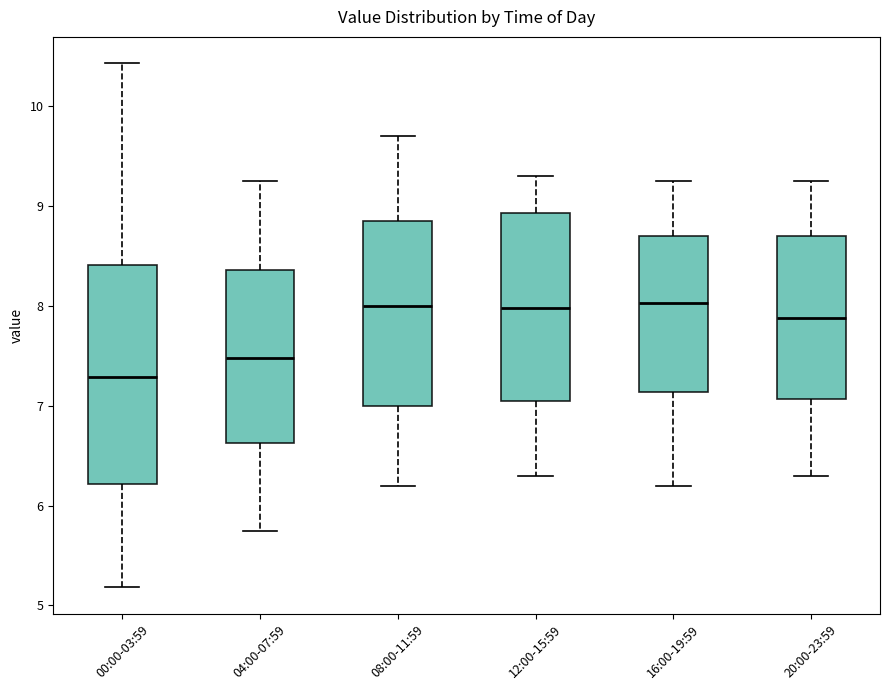

Reading left to right, transcribe this box plot: for each box, give where its median line is, the range the box spans, and where its two whiskers end, as read against the y-axis. The values are not printed on the chart, so give them approximately, as read against the axis.

00:00-03:59: median 7.3, box 6.2 to 8.4, whiskers 5.2 to 10.4
04:00-07:59: median 7.5, box 6.6 to 8.4, whiskers 5.8 to 9.3
08:00-11:59: median 8.0, box 7.0 to 8.9, whiskers 6.2 to 9.7
12:00-15:59: median 8.0, box 7.1 to 8.9, whiskers 6.3 to 9.3
16:00-19:59: median 8.0, box 7.1 to 8.7, whiskers 6.2 to 9.3
20:00-23:59: median 7.9, box 7.1 to 8.7, whiskers 6.3 to 9.3